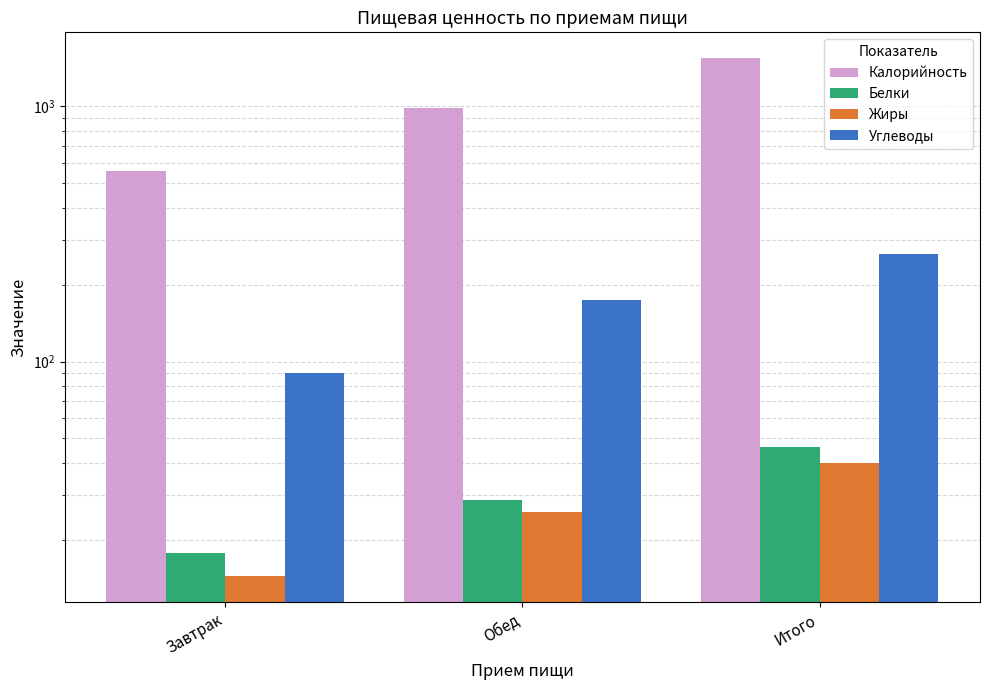

Rank the series by their maximum value, from highest to lowest.

Калорийность, Углеводы, Белки, Жиры